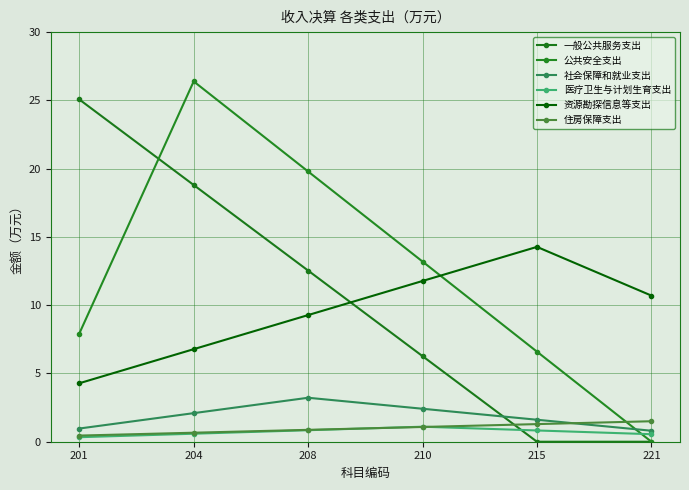

Reading left to right, extract all data points from this chart.

一般公共服务支出: 25.1	18.8	12.5	6.3	0.0	0.0
公共安全支出: 7.9	26.4	19.8	13.2	6.6	0.0
社会保障和就业支出: 1.0	2.1	3.2	2.4	1.6	0.8
医疗卫生与计划生育支出: 0.3	0.6	0.8	1.1	0.8	0.6
资源勘探信息等支出: 4.3	6.8	9.3	11.8	14.3	10.7
住房保障支出: 0.4	0.7	0.9	1.1	1.3	1.5